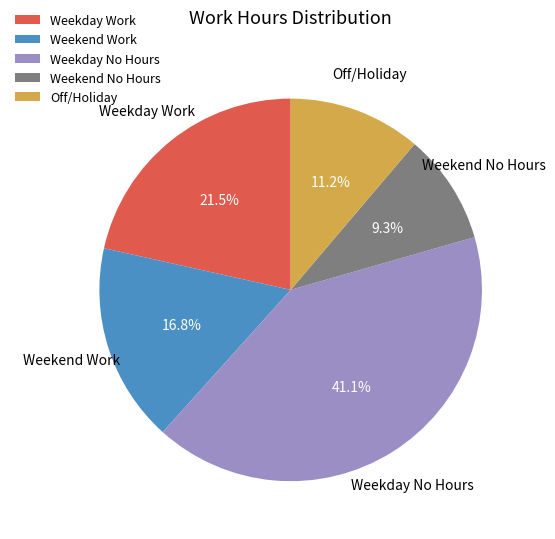

Does Weekend Work represent more than half of the total?

No